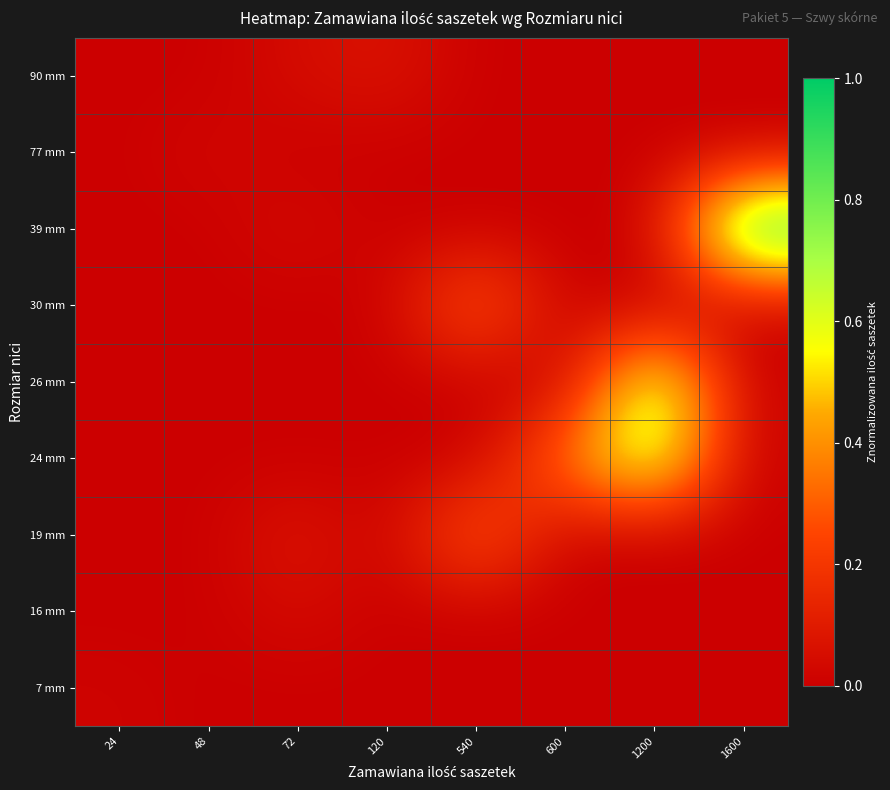

Count the number of categories in the chart.

8